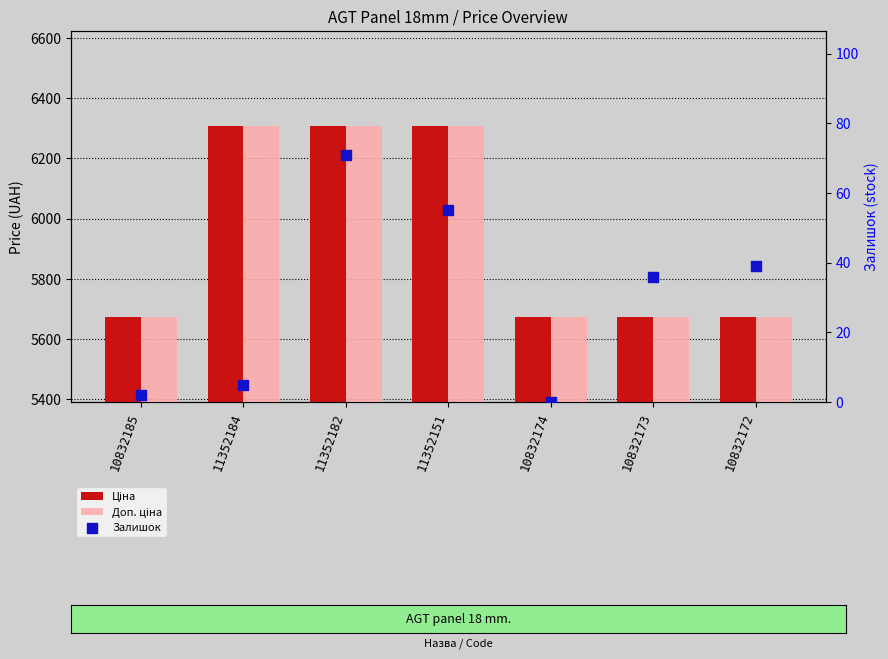

Which series contains the lowest Y value?

Залишок